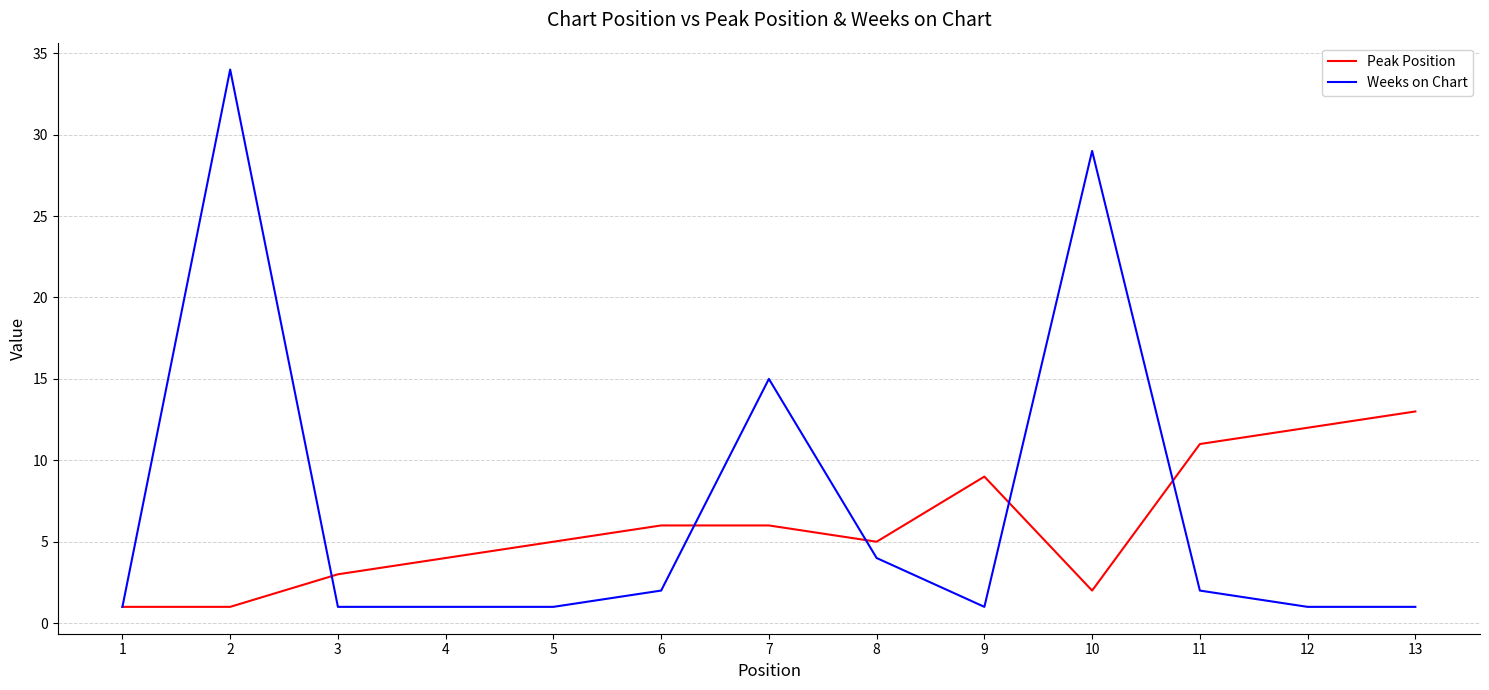

The value of Peak Position at 10 is 2. True or false?

True